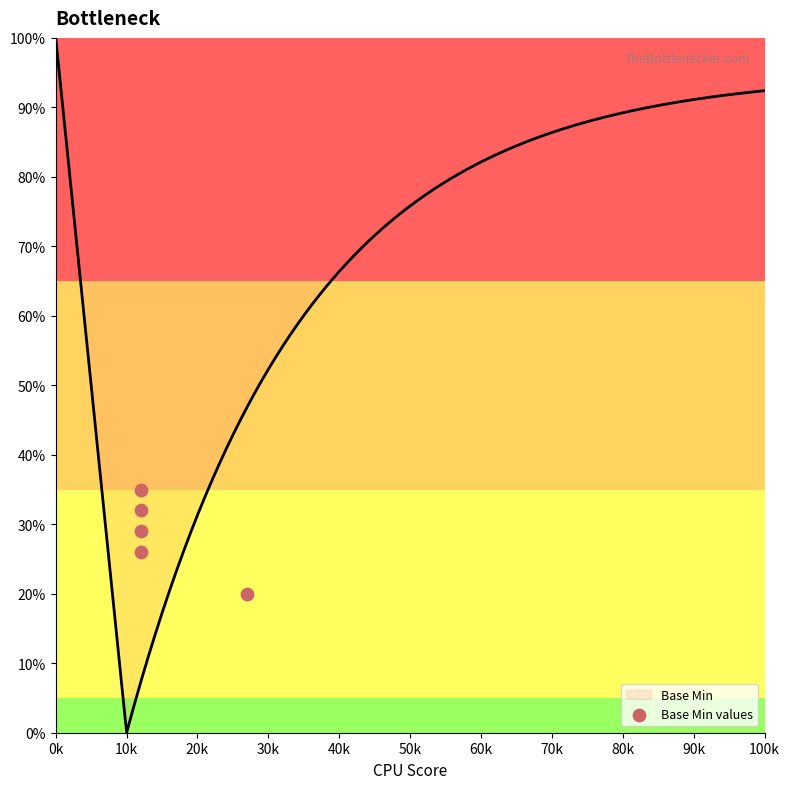

What is the highest value of the Base Min series?

100.0